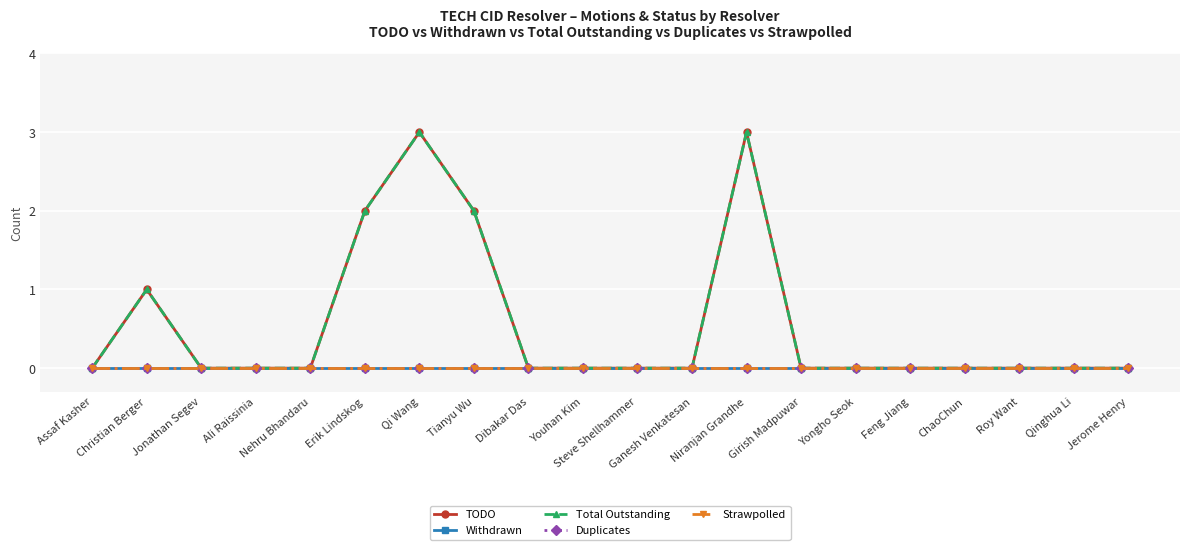

What are all the series names shown in the legend?

TODO, Withdrawn, Total Outstanding, Duplicates, Strawpolled